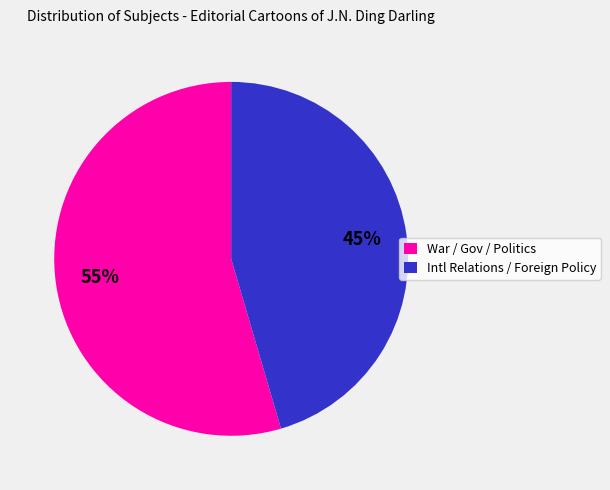

To the nearest percent, what is the average slice percentage?

50%